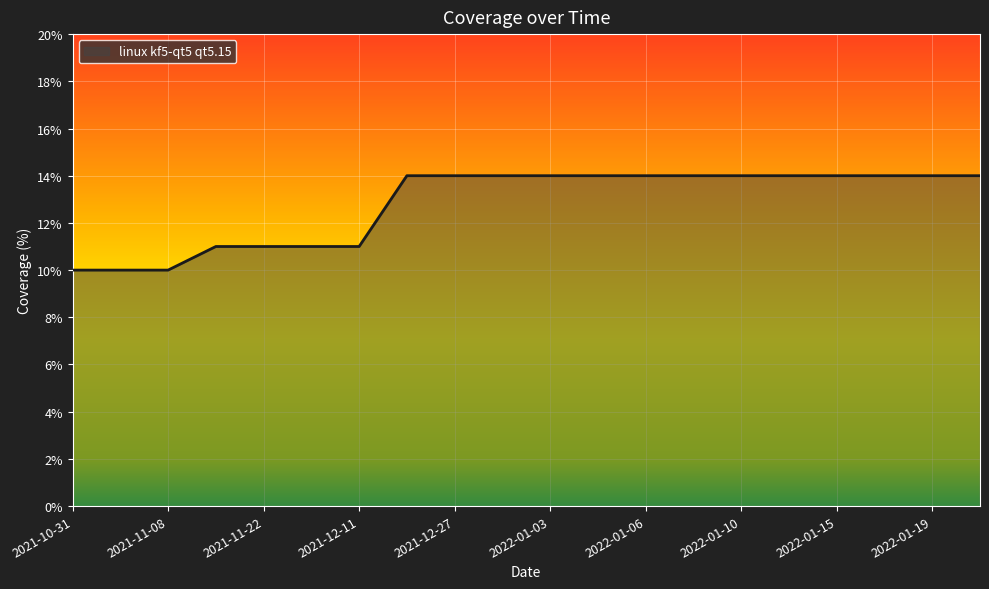

What is the difference between the maximum and minimum values?

4